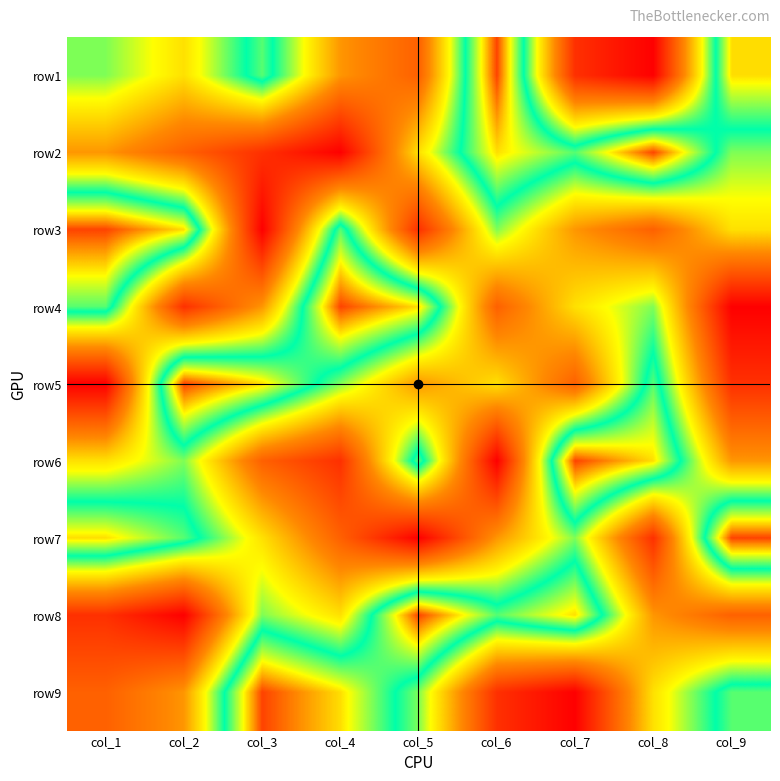

At which category is the sum across all series the highest?

col_1